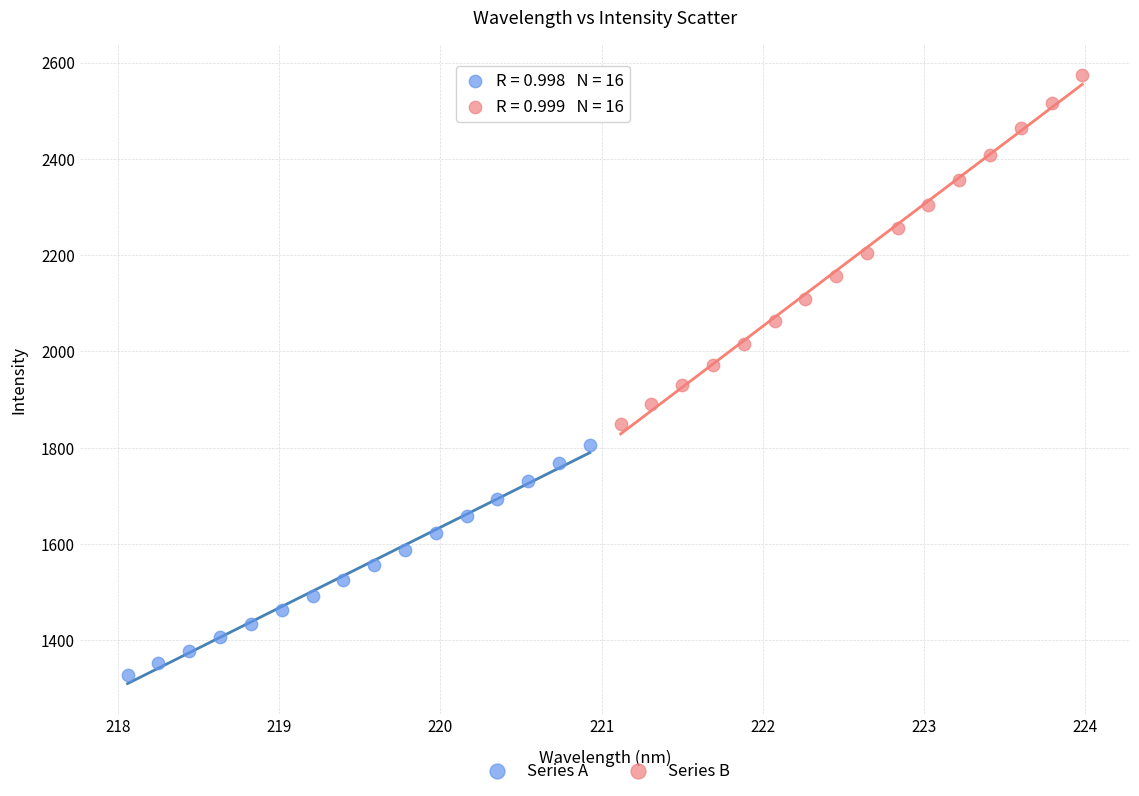

Which series reaches the minimum Y coordinate?

Series A